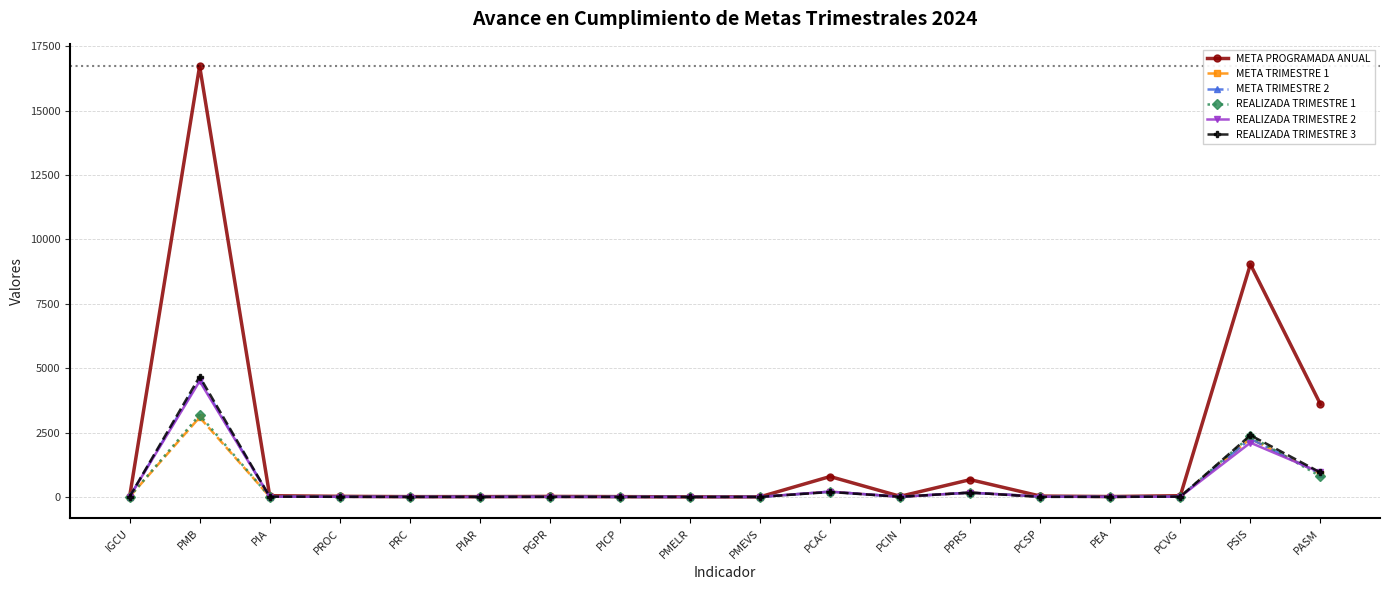

Is the value of REALIZADA TRIMESTRE 3 at PSIS greater than the value of REALIZADA TRIMESTRE 1 at PIA?

Yes